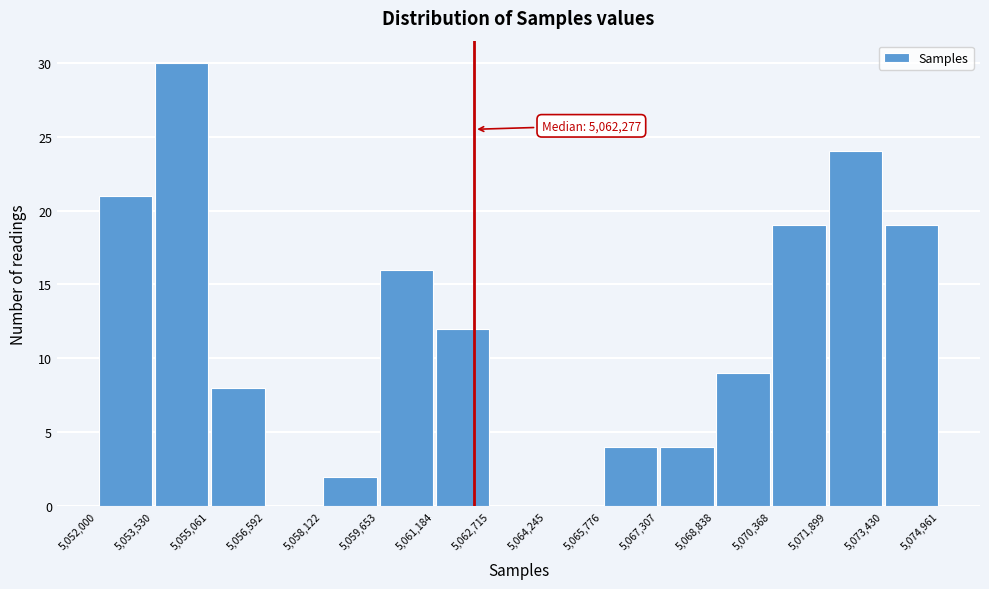

Over which range of the x-axis is the bar tallest?

5,053,530 to 5,055,061